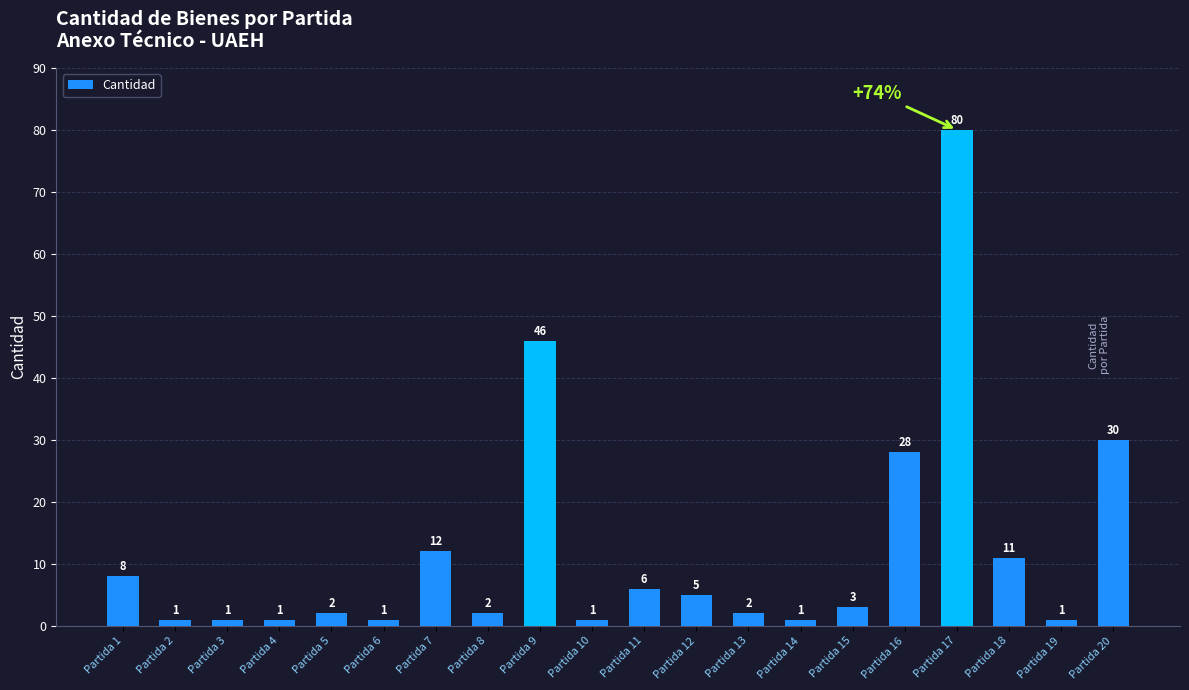

At which label does the data first exceed 3?

Partida 1